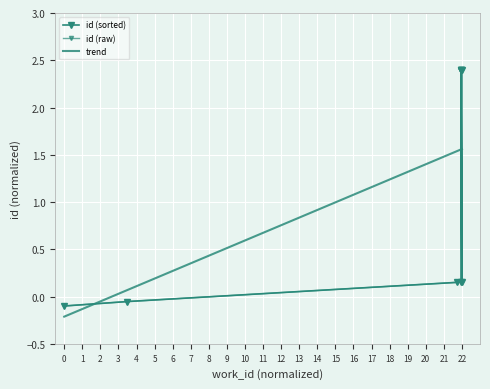

What is the label of the 7th point from the right?

4640